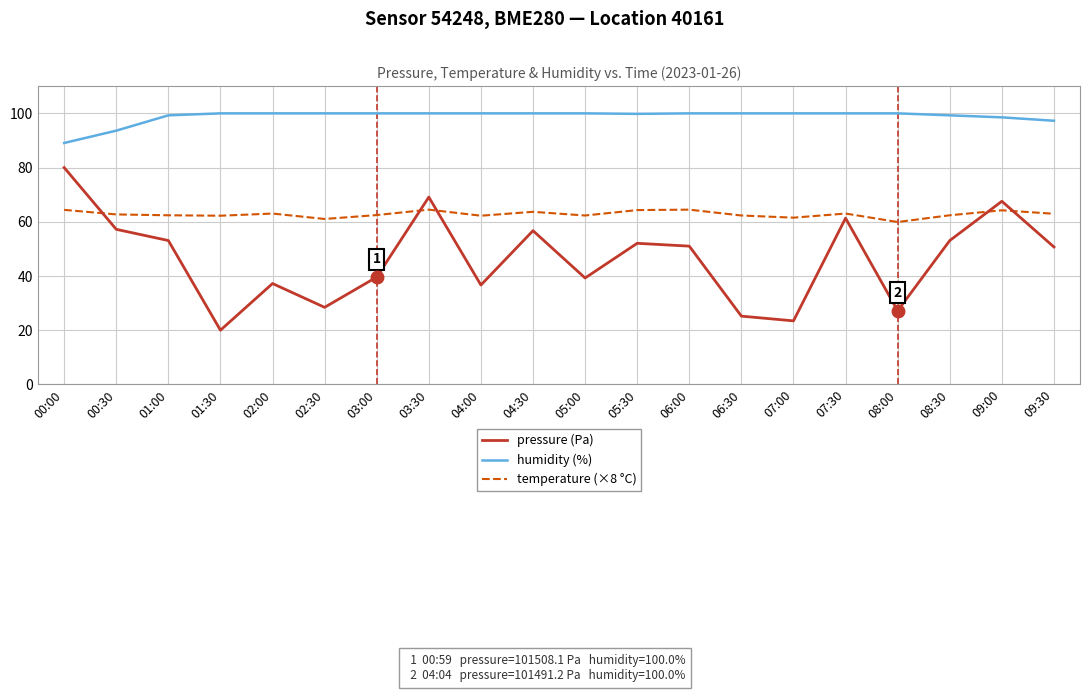

Rank the series at 08:00 from highest to lowest value.

humidity (%), temperature (×8 °C), pressure (Pa)